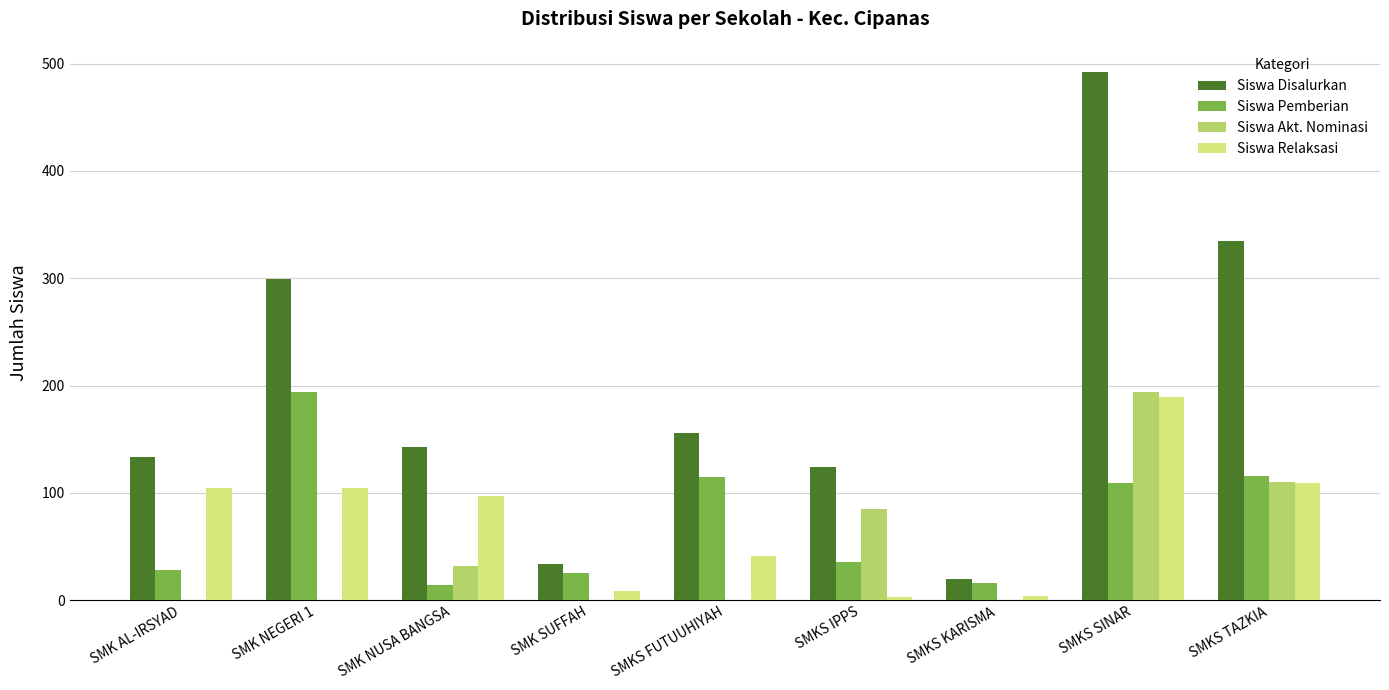

What is the sum of the Siswa Pemberian values at SMK AL-IRSYAD and SMK NEGERI 1?

222